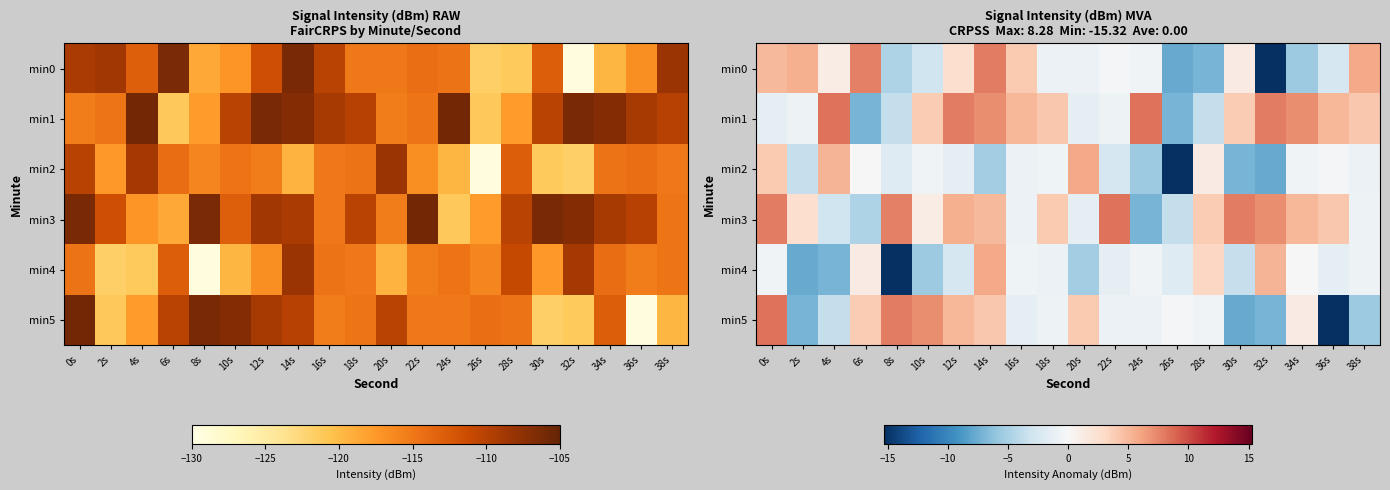

Which series has the largest total across all categories?

min3